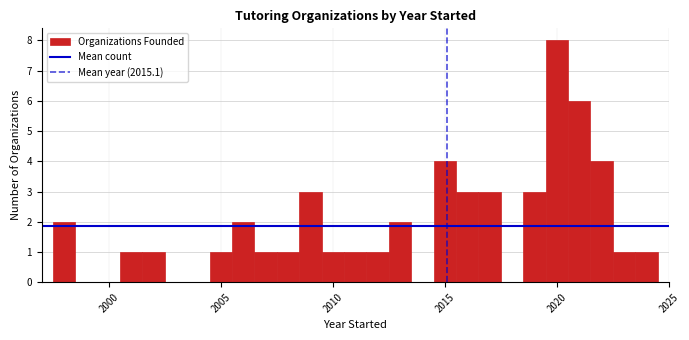

Around what value on the x-axis is the tallest bar? Give the approximate position of its centre, as read against the axis.

2020.0